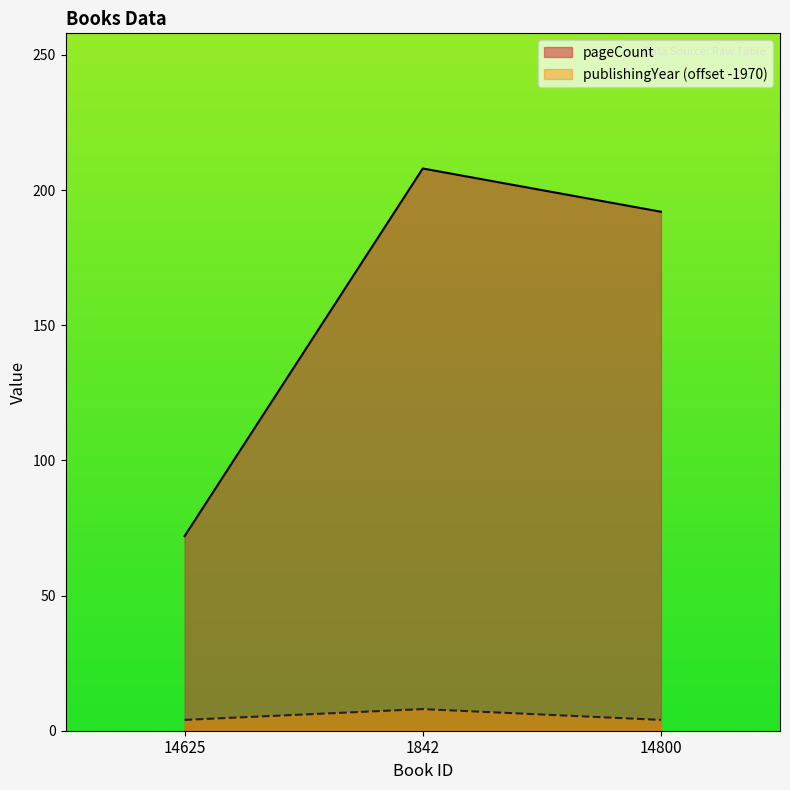

What is the spread (max minus min) of values at 14800?

188